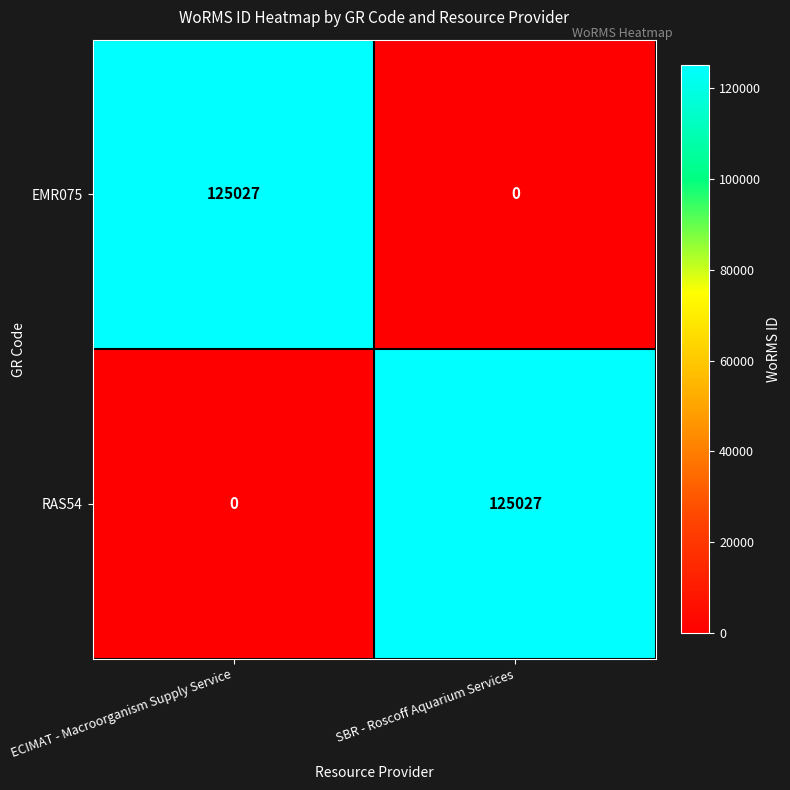

Reading left to right, extract all data points from this chart.

EMR075: 125027	0
RAS54: 0	125027